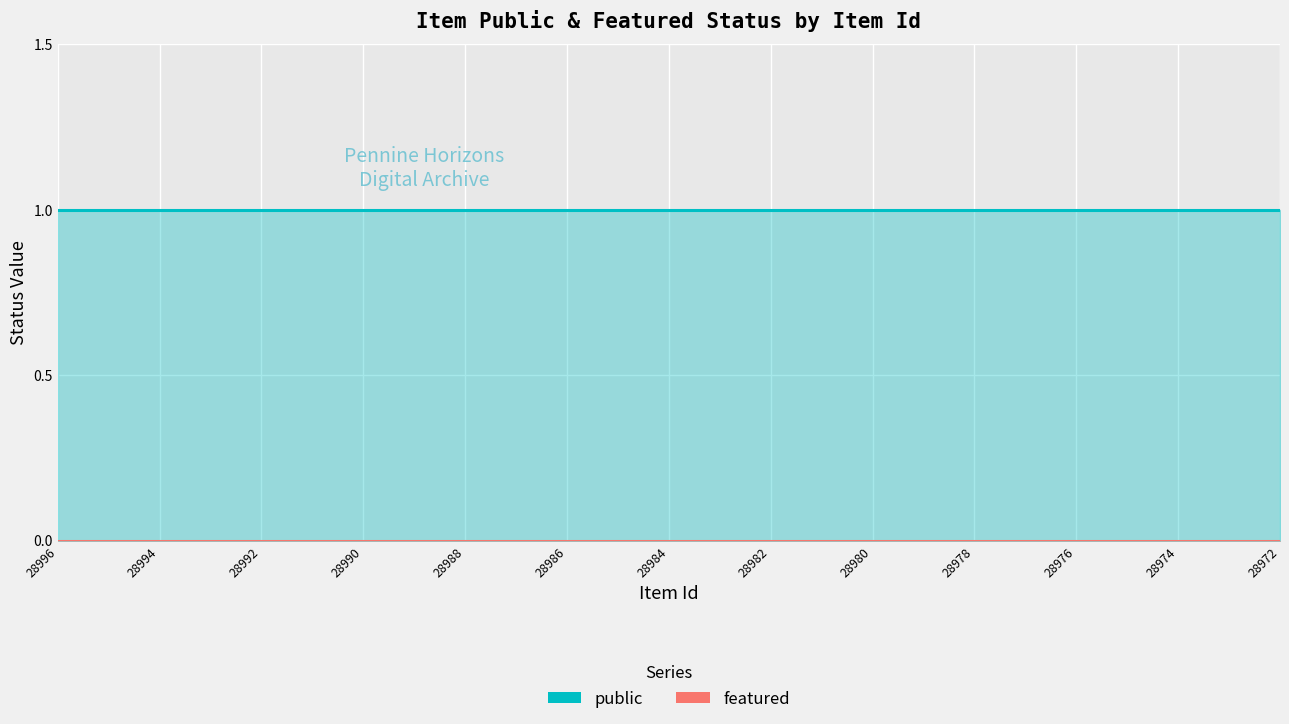

List the series in order of their overall mean, highest first.

public, featured